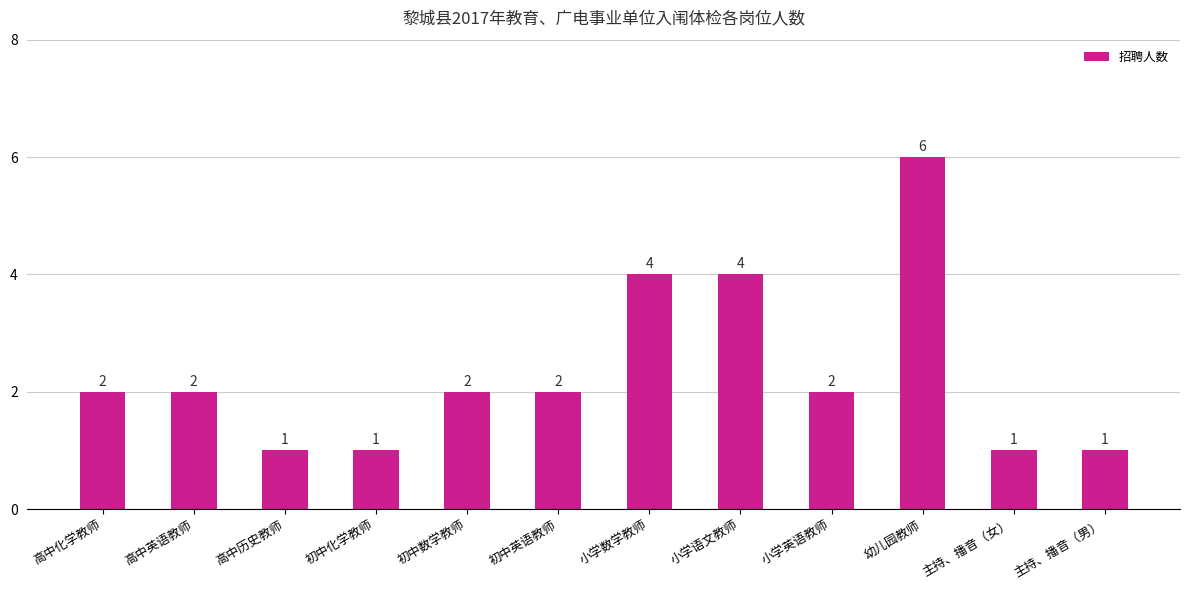

Approximately how many times larger is the value at 高中英语教师 compared to 初中化学教师?

2.0